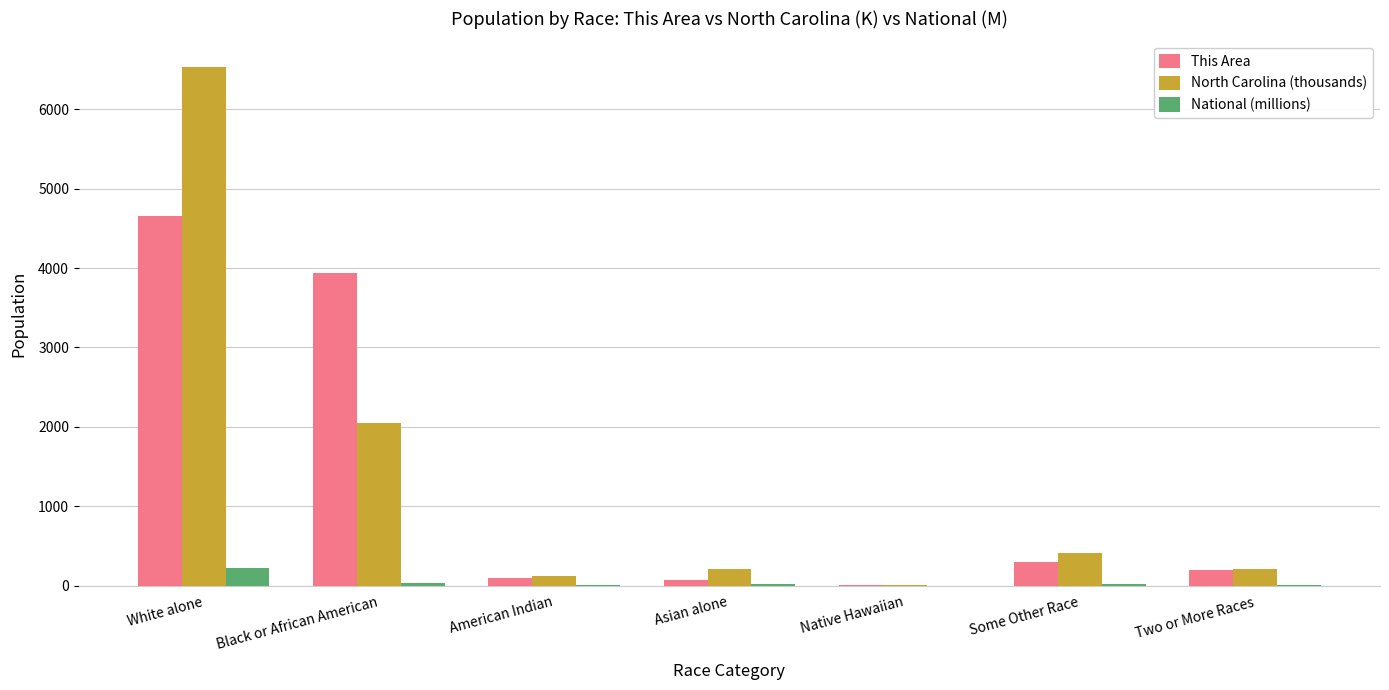

At which category is the sum across all series the highest?

White alone